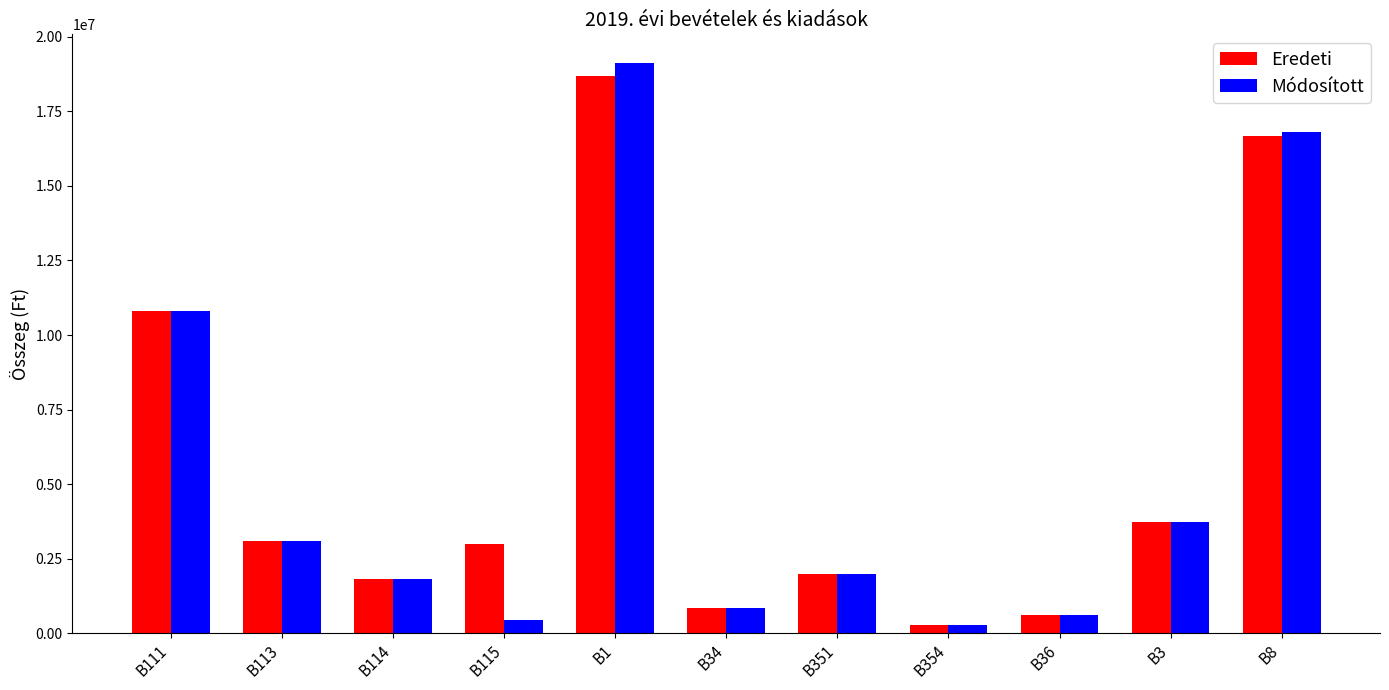

The Módosított series shows 19127992 at B1. True or false?

True